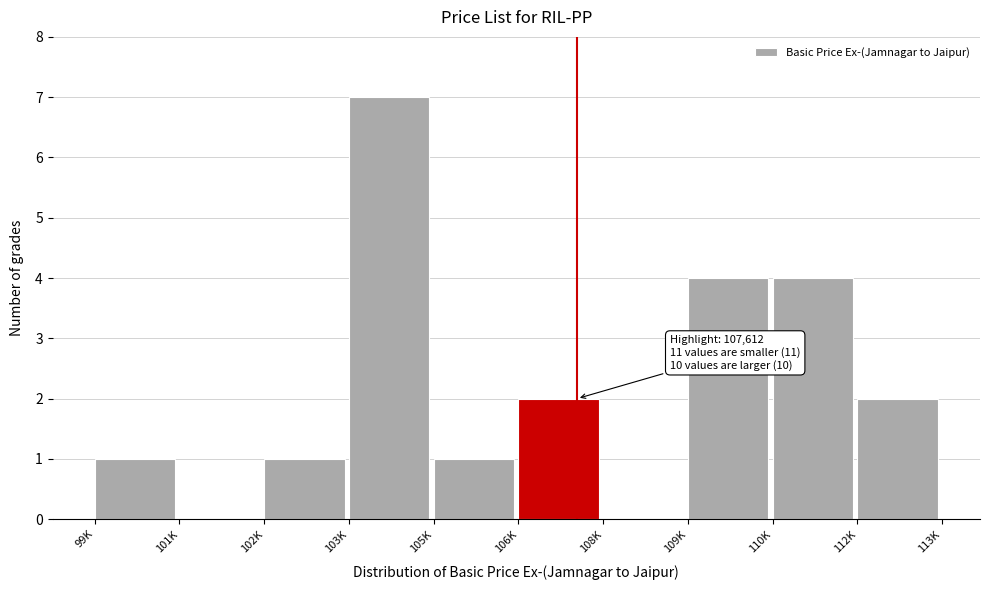

What is the greatest value displayed?

7